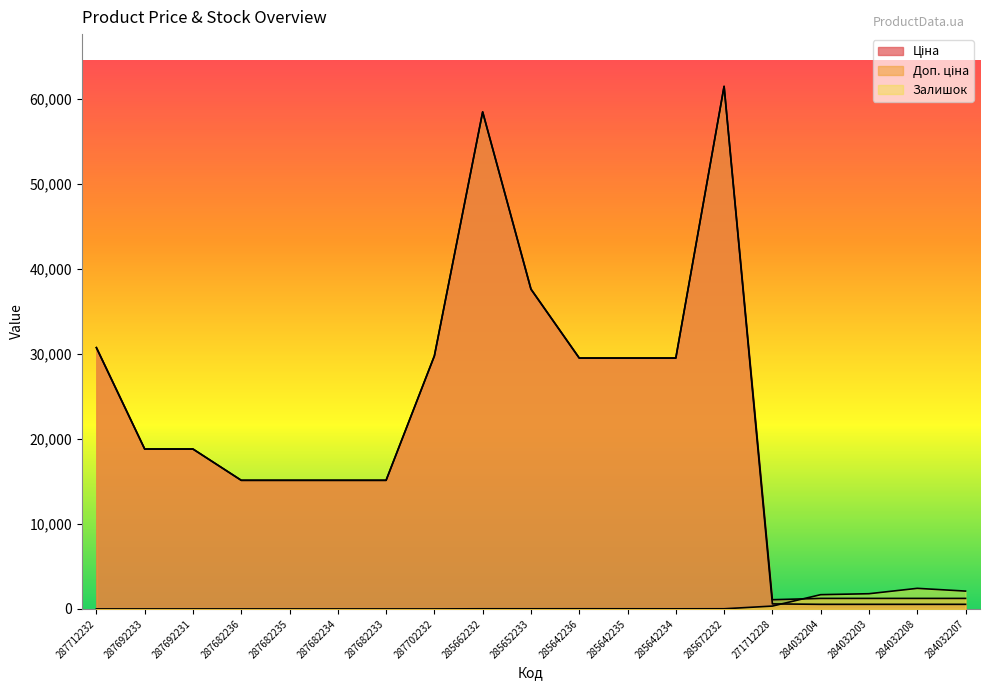

What is the total value across all series at 287712232?

61434.3